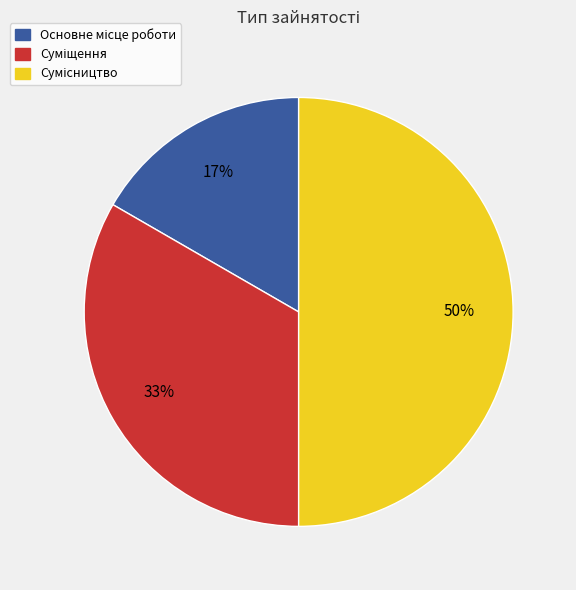

To the nearest percent, what is the average slice percentage?

33%